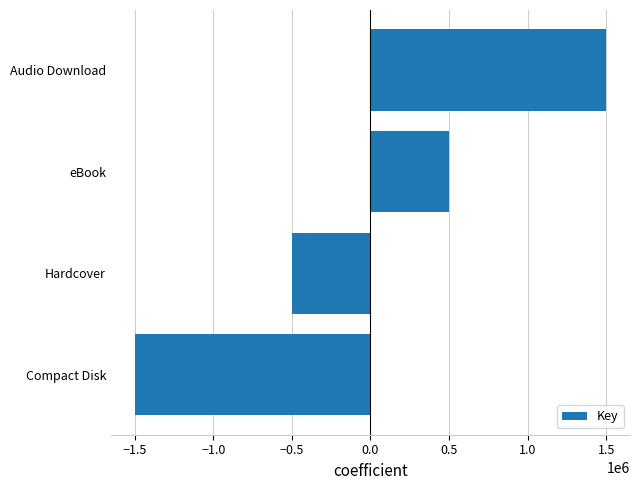

How many data points are less than 500000?

2